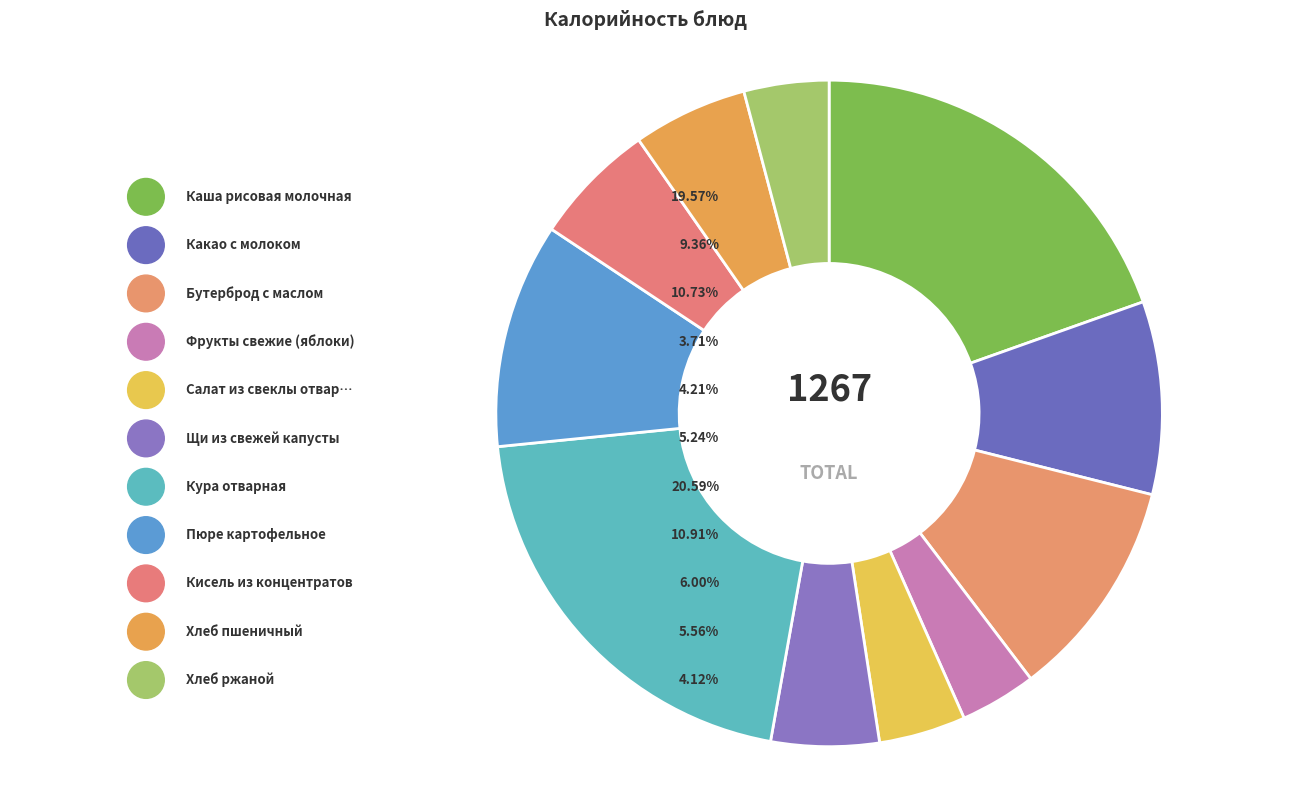

To the nearest percent, what is the difference between the largest and smallest slice percentages?

17%